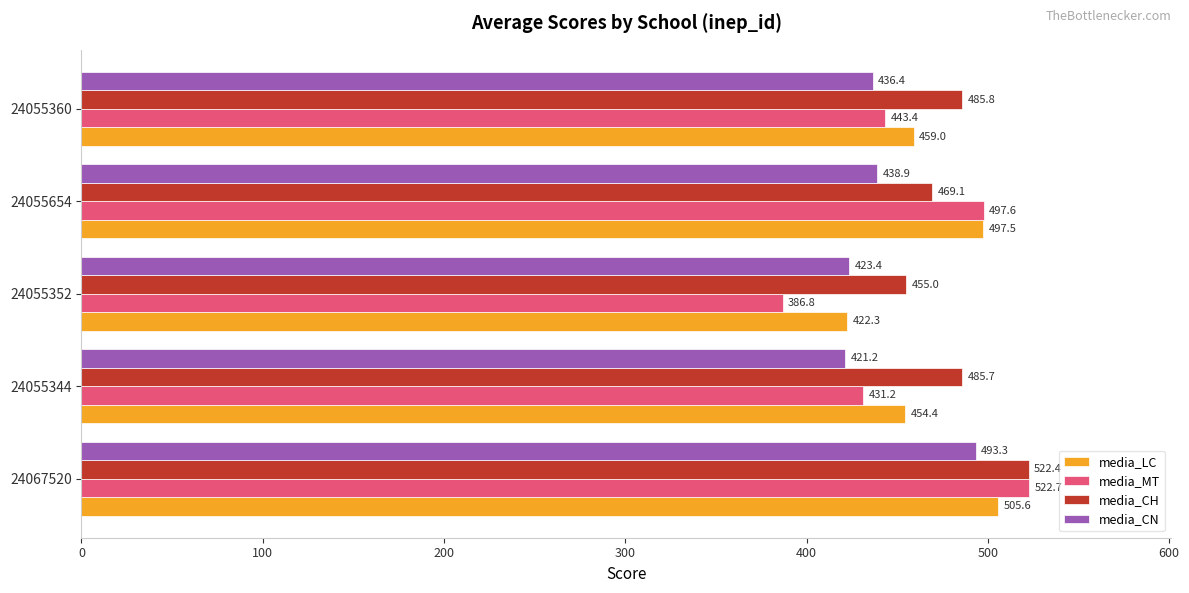

Is it true that media_CH equals 455.0 at 24055352?

True